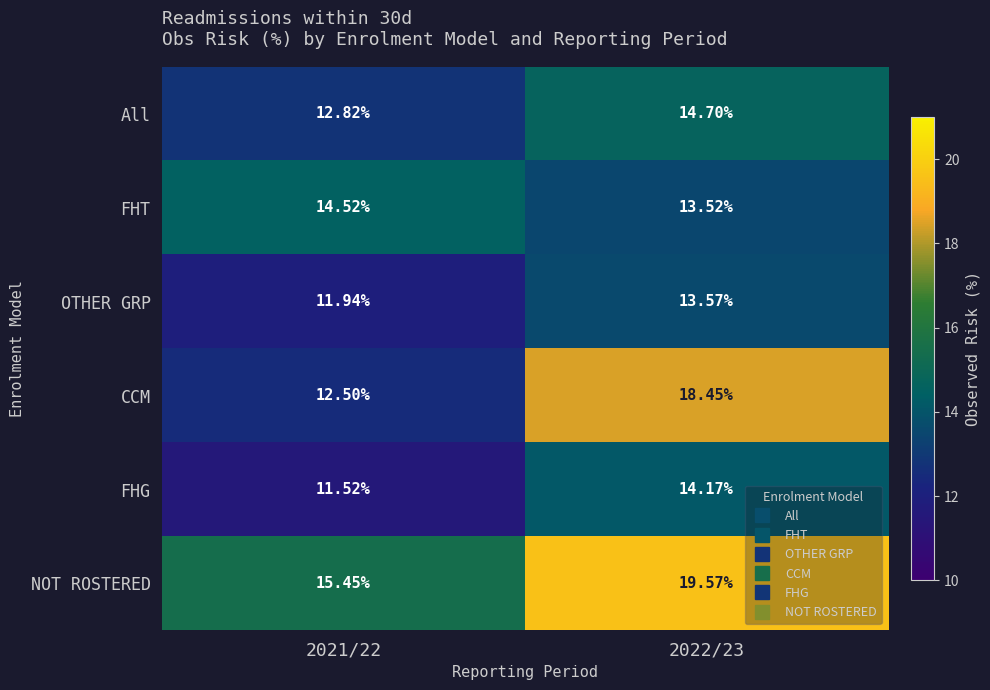

Is the value of CCM at 2022/23 greater than the value of FHT at 2021/22?

Yes